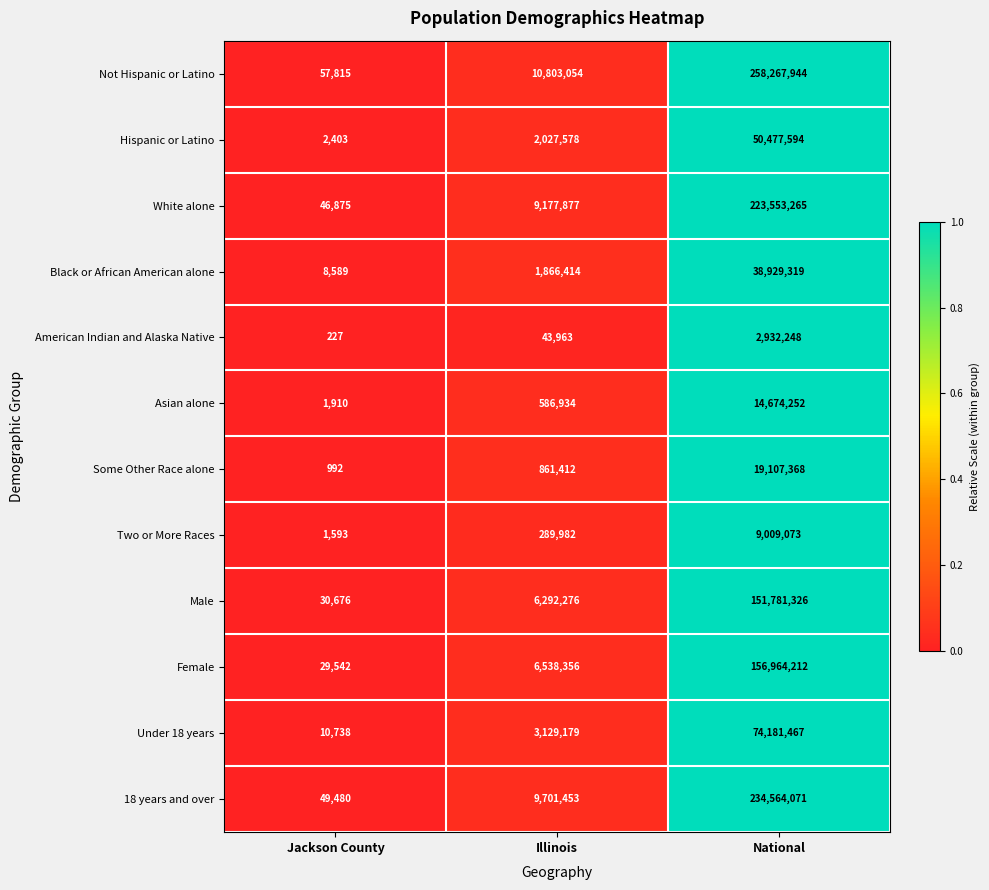

What is the sum of the Two or More Races values at National and Jackson County?

9010666